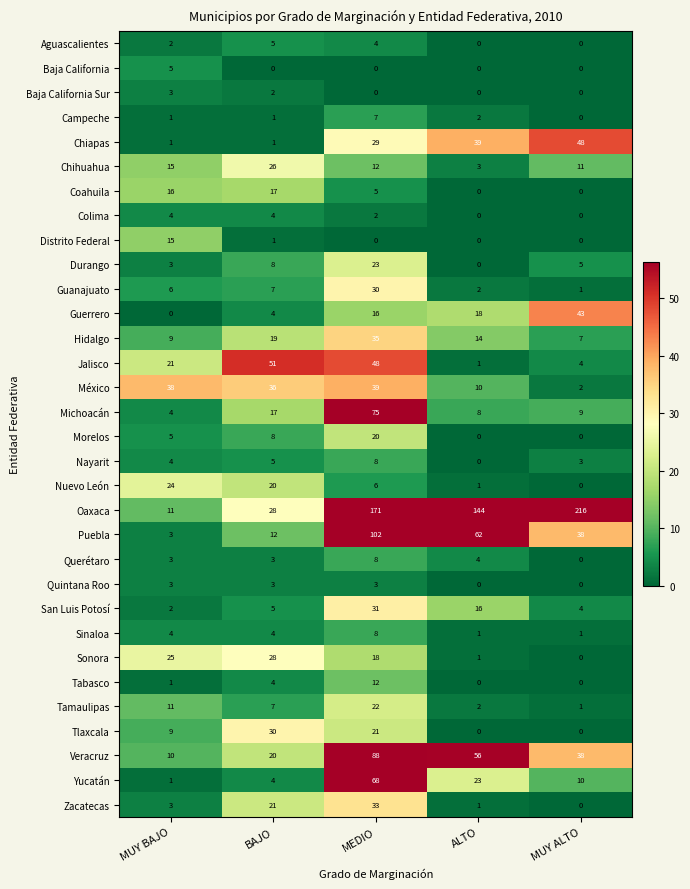

Which category has the highest value in the Yucatán series?

MEDIO